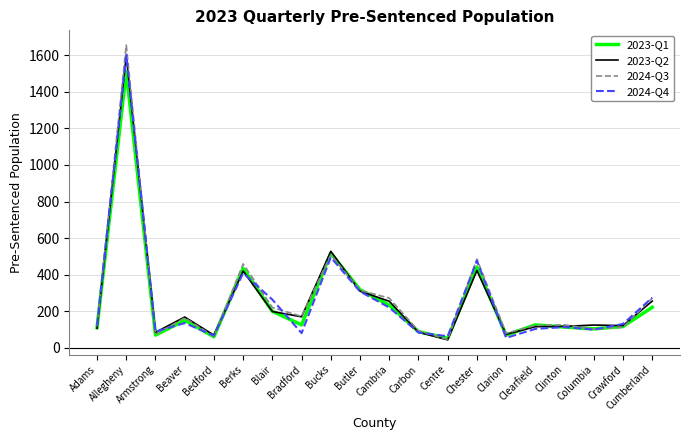

Which label corresponds to the largest value in the chart?

Allegheny